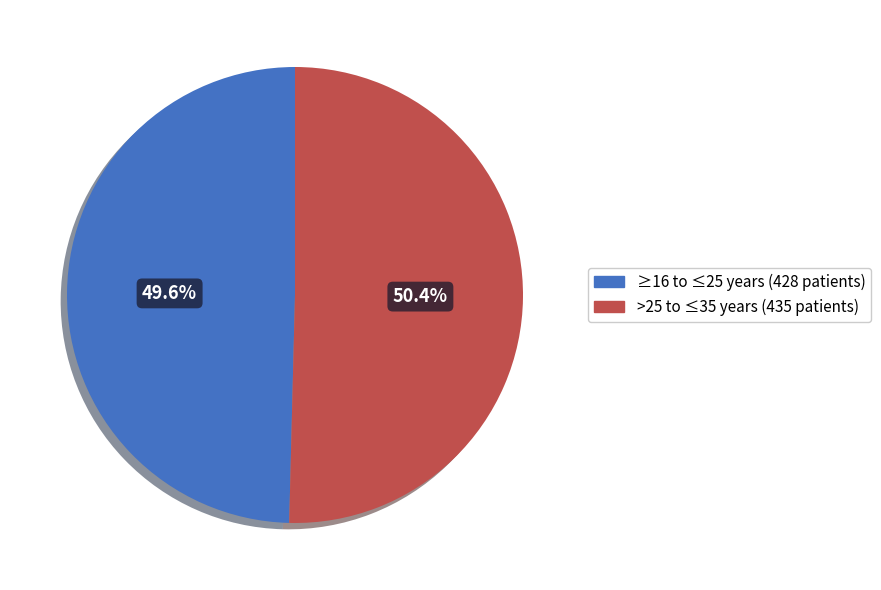

Which slice is the largest?

>25 to ≤35 years (435 patients)